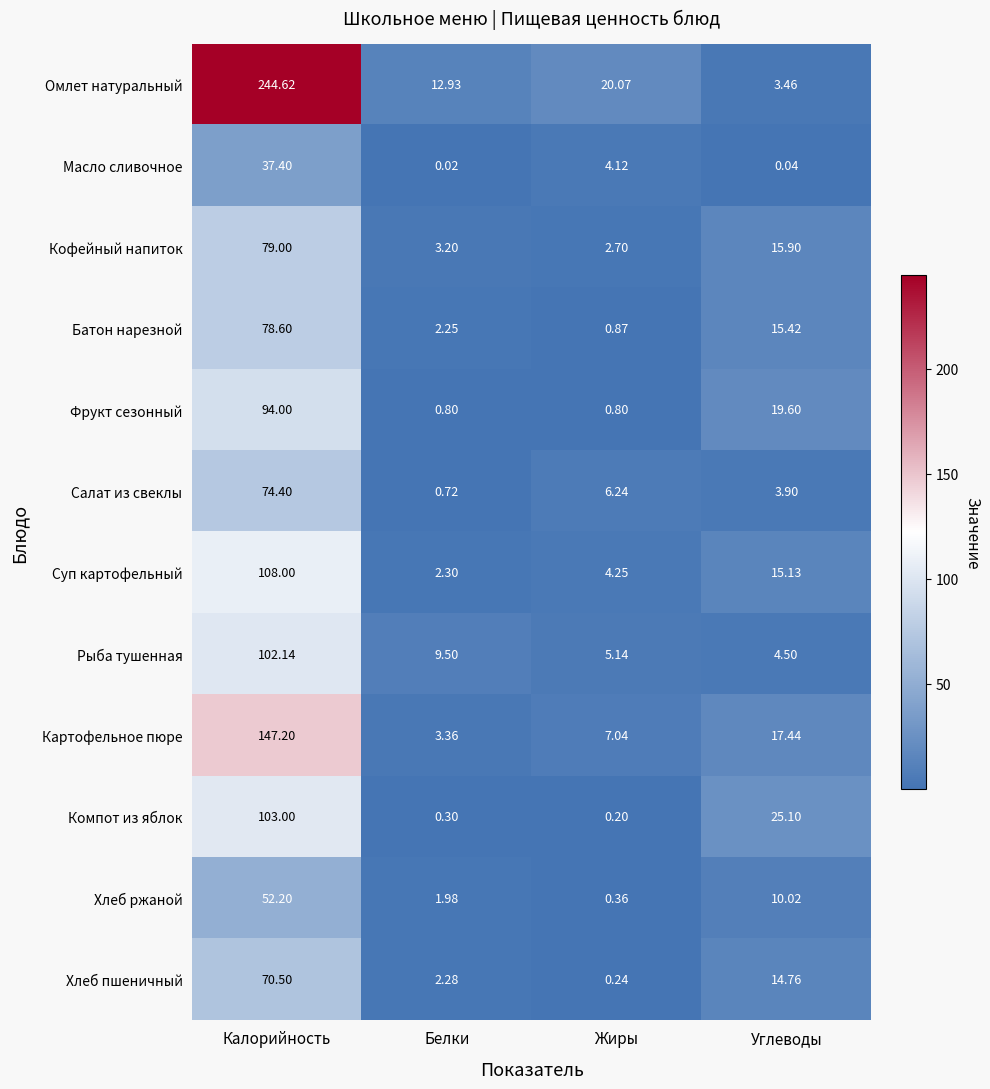

At which label does Салат из свеклы first exceed 6?

Калорийность